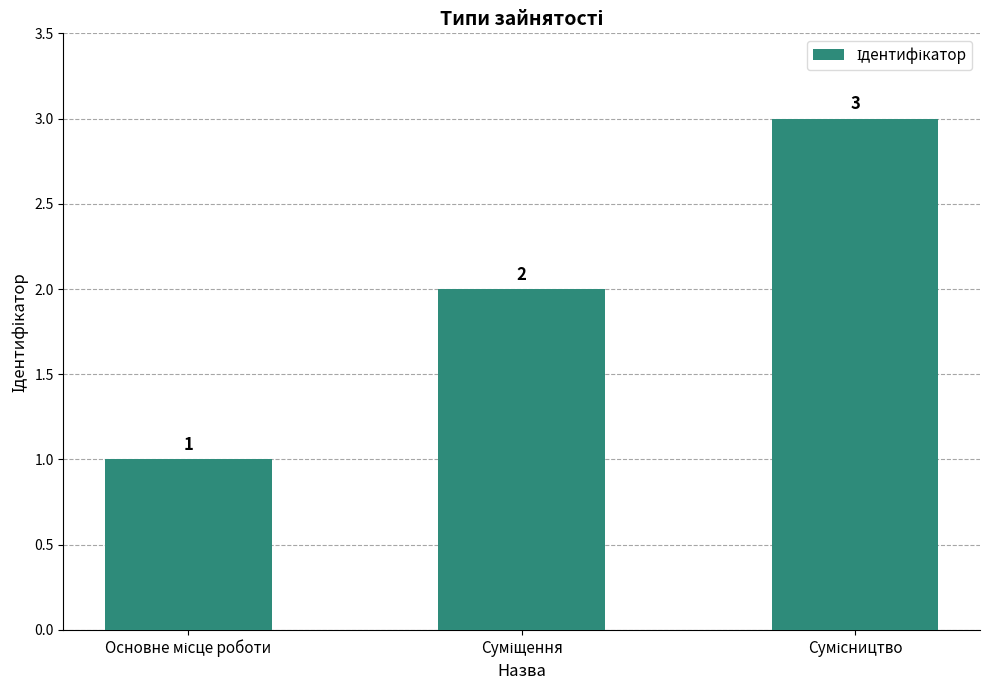

Reading right to left, extract all data points from this chart.

3	2	1